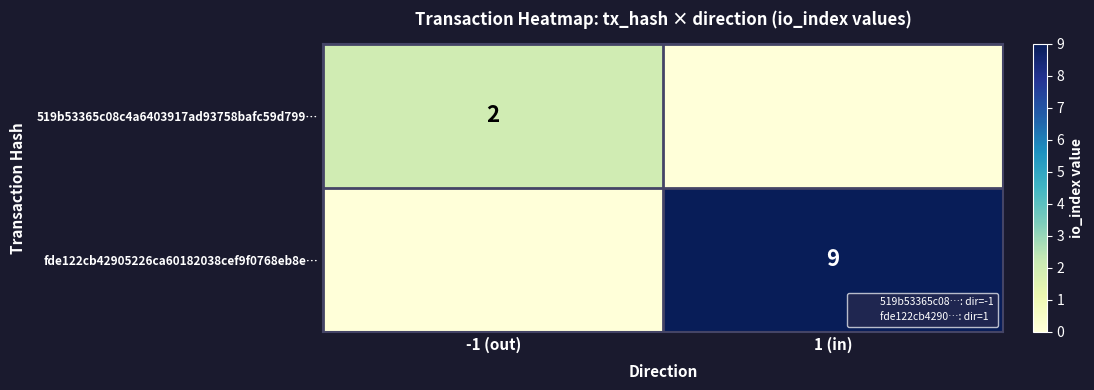

Where is fde122cb42905226ca60182038cef9f0768eb8e… nearest to the value 4?

-1 (out)